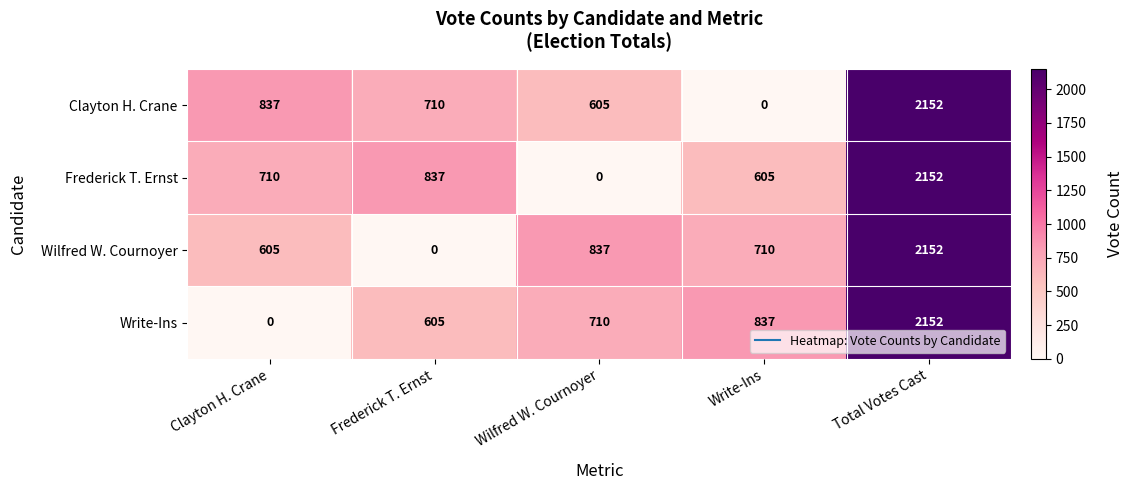

Reading left to right, list all the values displayed in this chart.

Clayton H. Crane: Clayton H. Crane=837	Frederick T. Ernst=710	Wilfred W. Cournoyer=605	Write-Ins=0	Total Votes Cast=2152
Frederick T. Ernst: Clayton H. Crane=710	Frederick T. Ernst=837	Wilfred W. Cournoyer=0	Write-Ins=605	Total Votes Cast=2152
Wilfred W. Cournoyer: Clayton H. Crane=605	Frederick T. Ernst=0	Wilfred W. Cournoyer=837	Write-Ins=710	Total Votes Cast=2152
Write-Ins: Clayton H. Crane=0	Frederick T. Ernst=605	Wilfred W. Cournoyer=710	Write-Ins=837	Total Votes Cast=2152